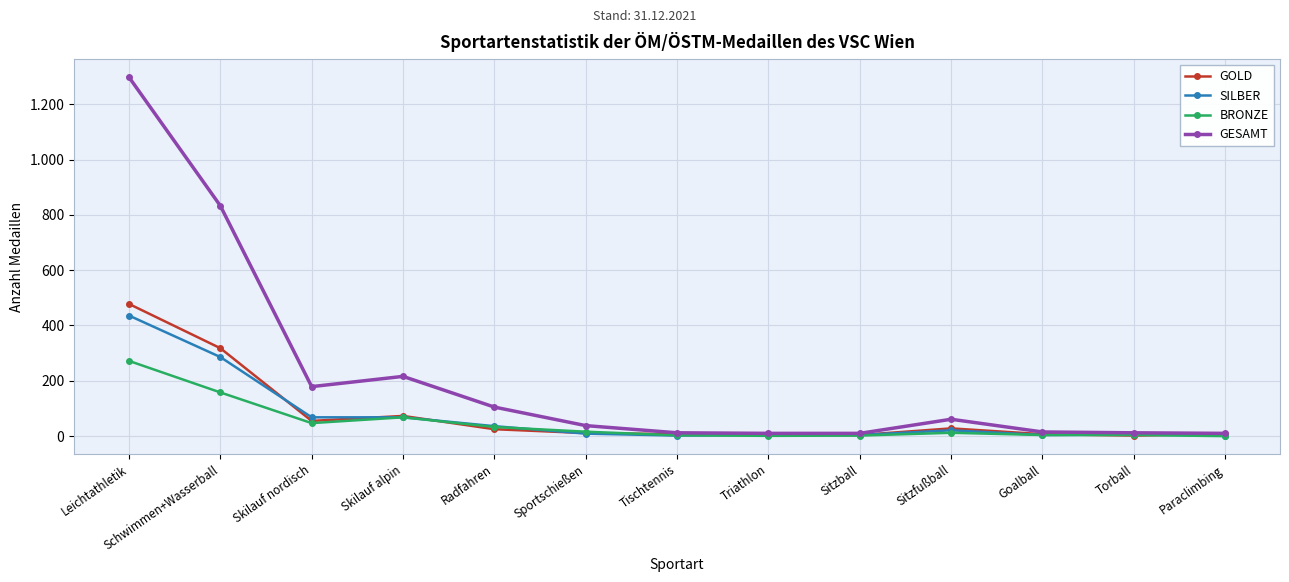

Reading left to right, extract all data points from this chart.

GOLD: 478	318	55	73	25	11	7	4	4	28	7	2	8
SILBER: 436	286	68	68	36	9	2	4	4	21	4	6	2
BRONZE: 272	158	47	68	33	16	3	1	2	12	4	4	0
GESAMT: 1298	833	179	216	105	38	12	10	10	61	15	12	10